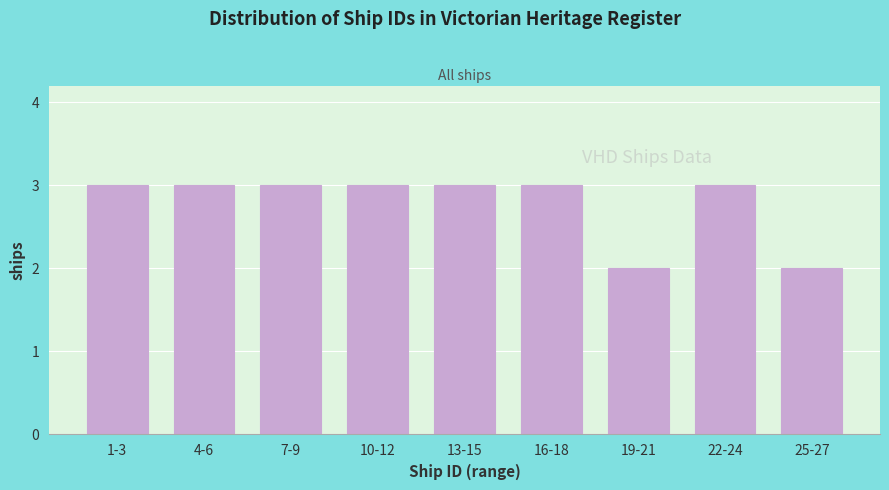

Reading right to left, extract all data points from this chart.

2	3	2	3	3	3	3	3	3